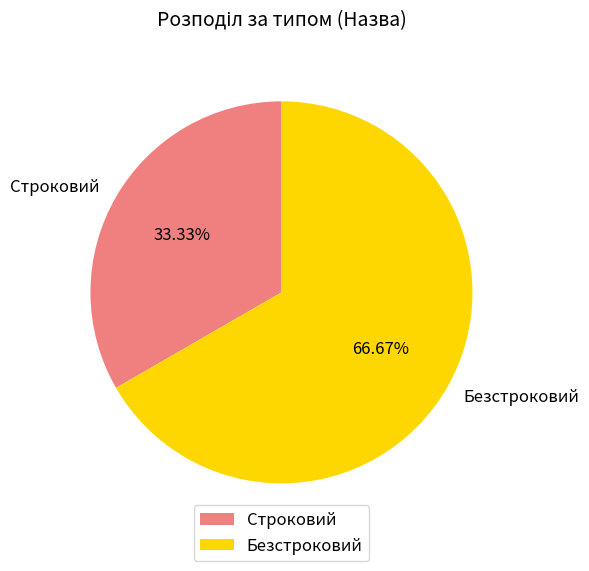

To the nearest percent, what is the difference between the largest and smallest slice percentages?

33%